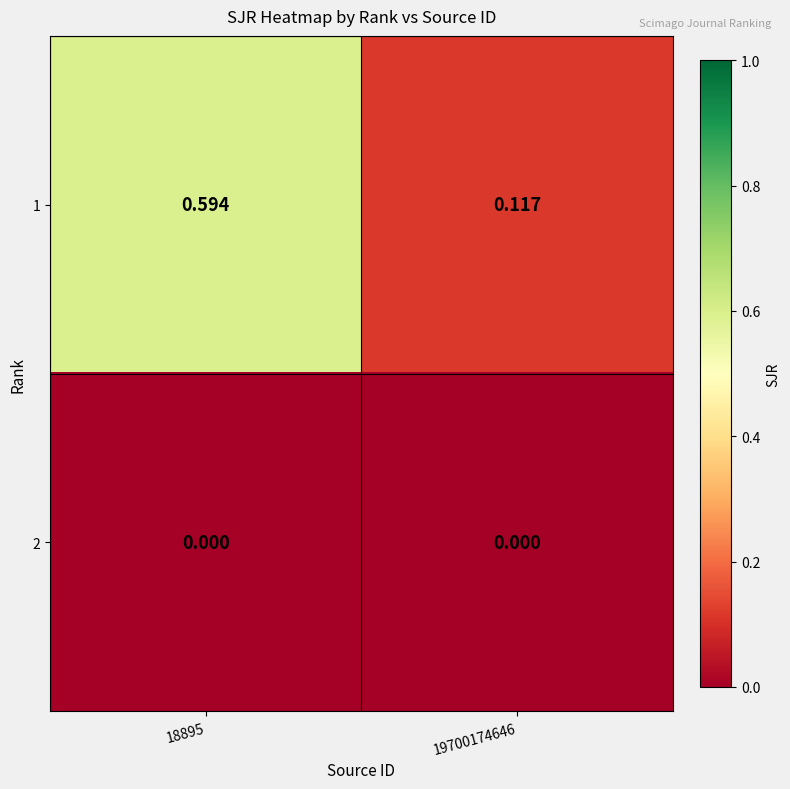

Is the value of 2 at 18895 greater than the value of 1 at 19700174646?

No